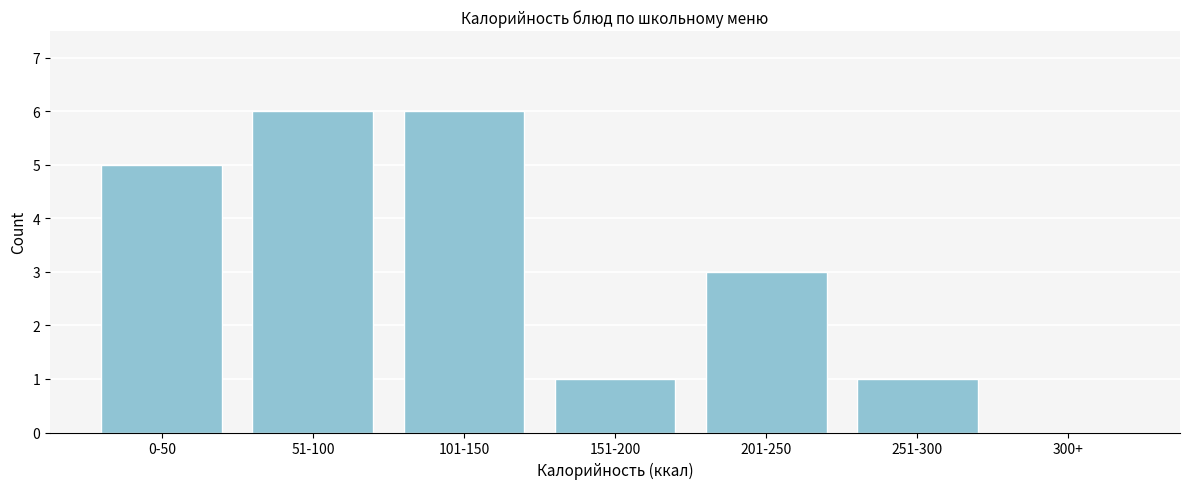

Reading left to right, transcribe all the data shown in this chart.

0-50=5	51-100=6	101-150=6	151-200=1	201-250=3	251-300=1	300+=0